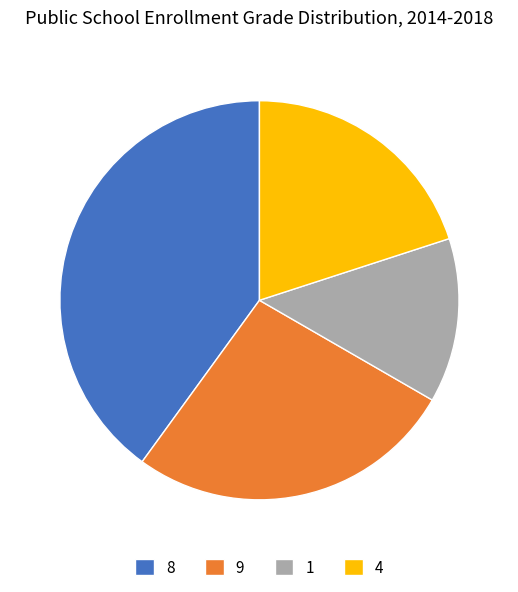

Which category has the biggest portion of the pie?

8